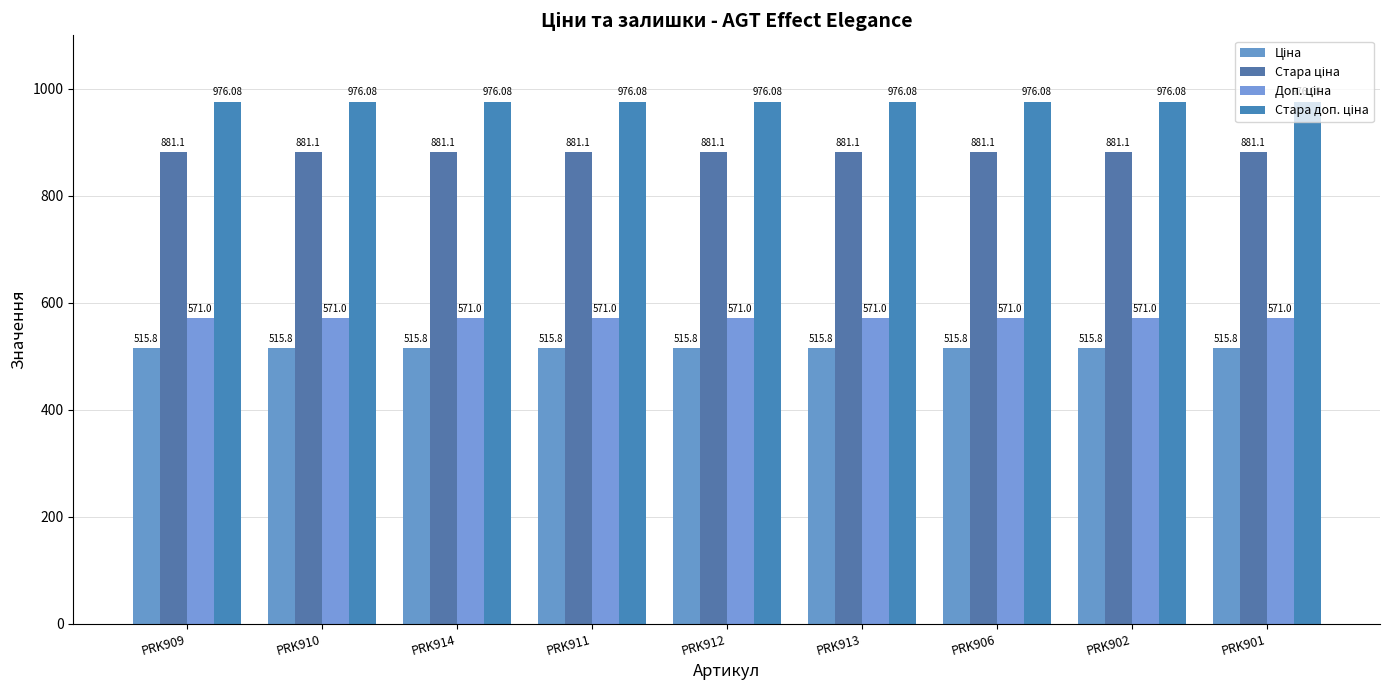

Between PRK912 and PRK901, which series saw the biggest shift?

Ціна